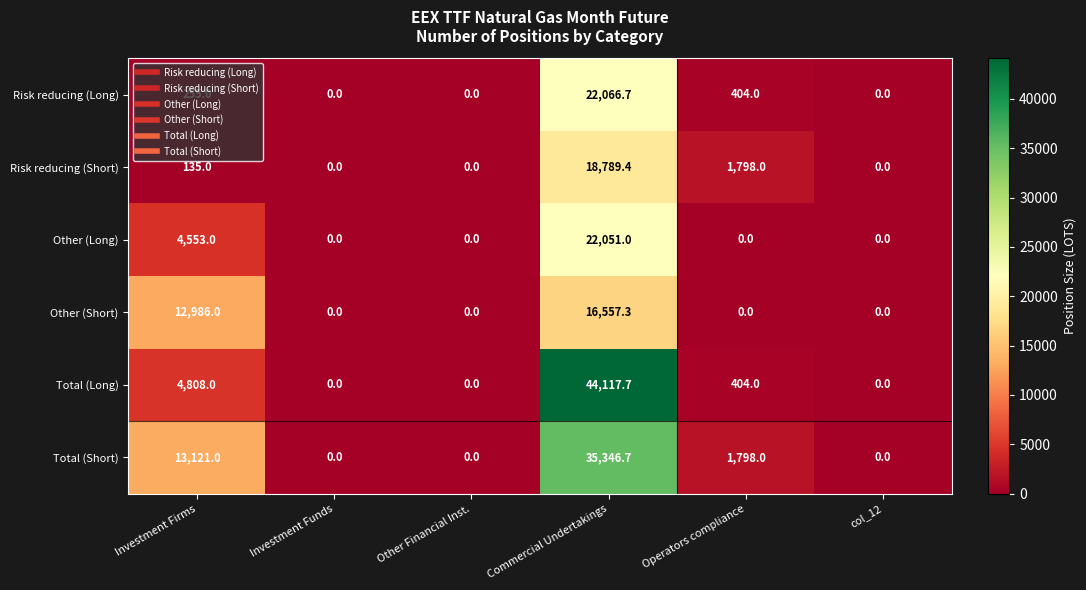

At how many categories does at least one series exceed 22274?

1